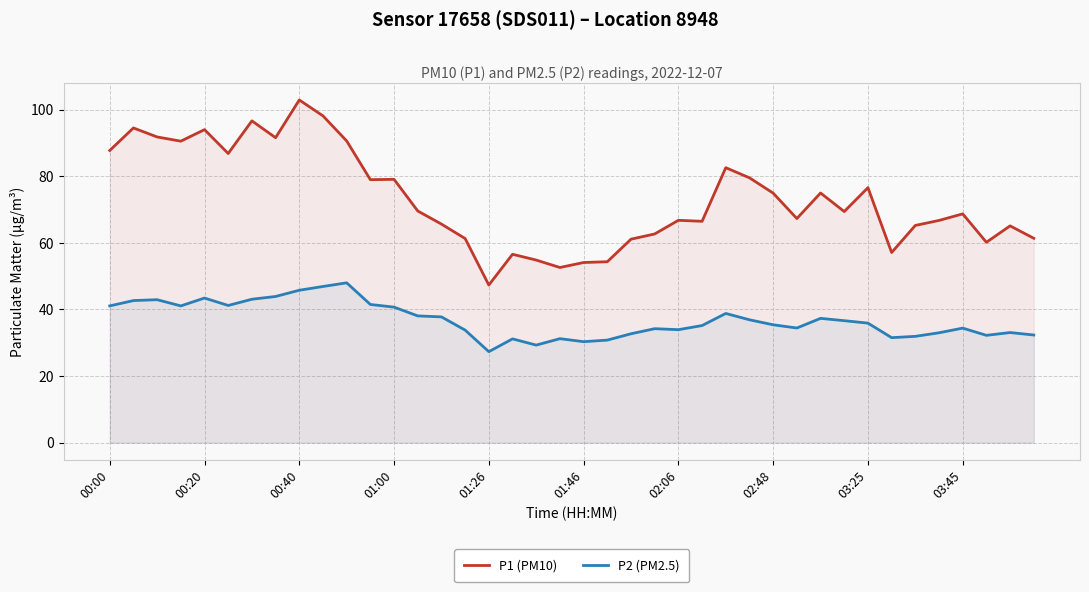

True or false: P1 (PM10) and P2 (PM2.5) intersect in this chart.

False